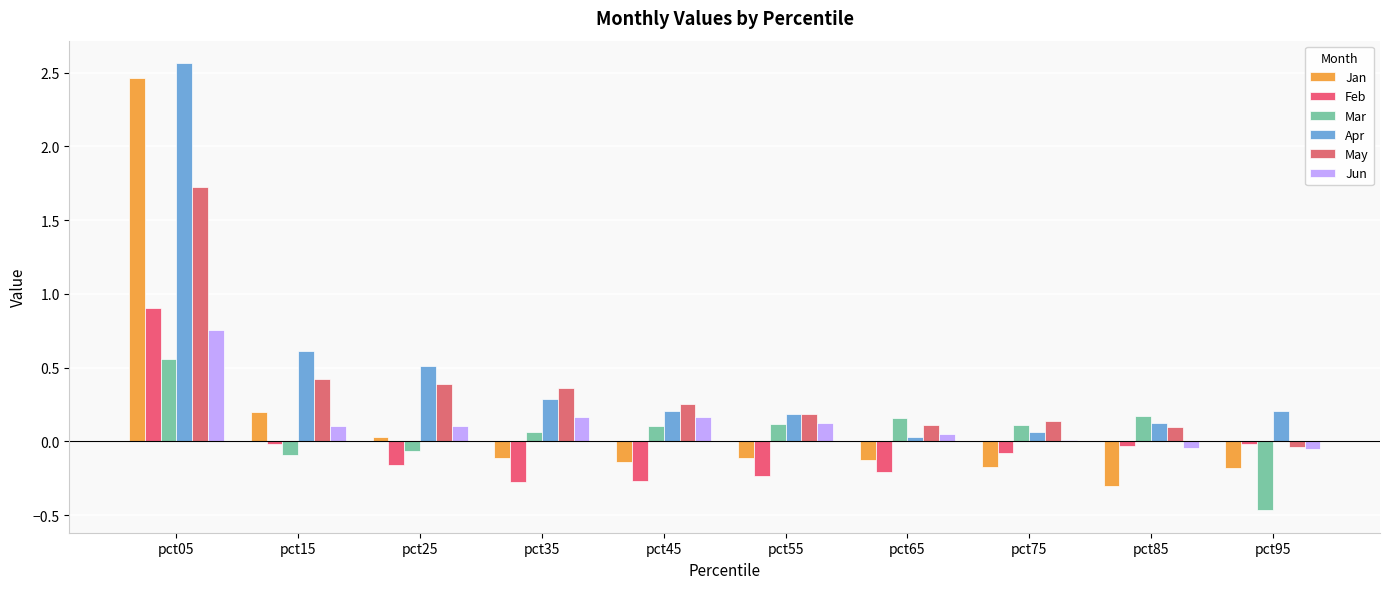

What is the total value across all series at pct45?

0.3